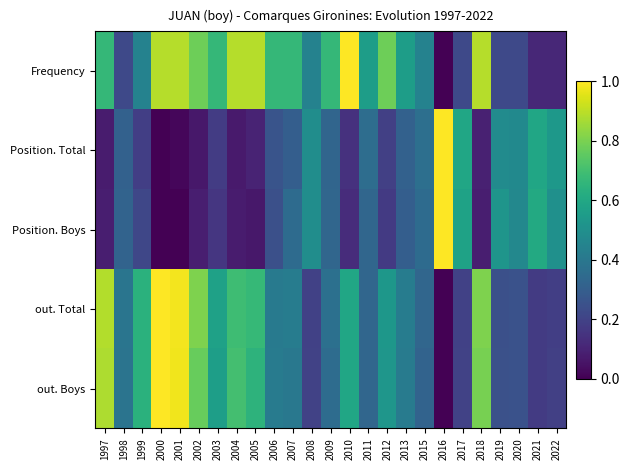

At which category is the sum across all series the highest?

2000